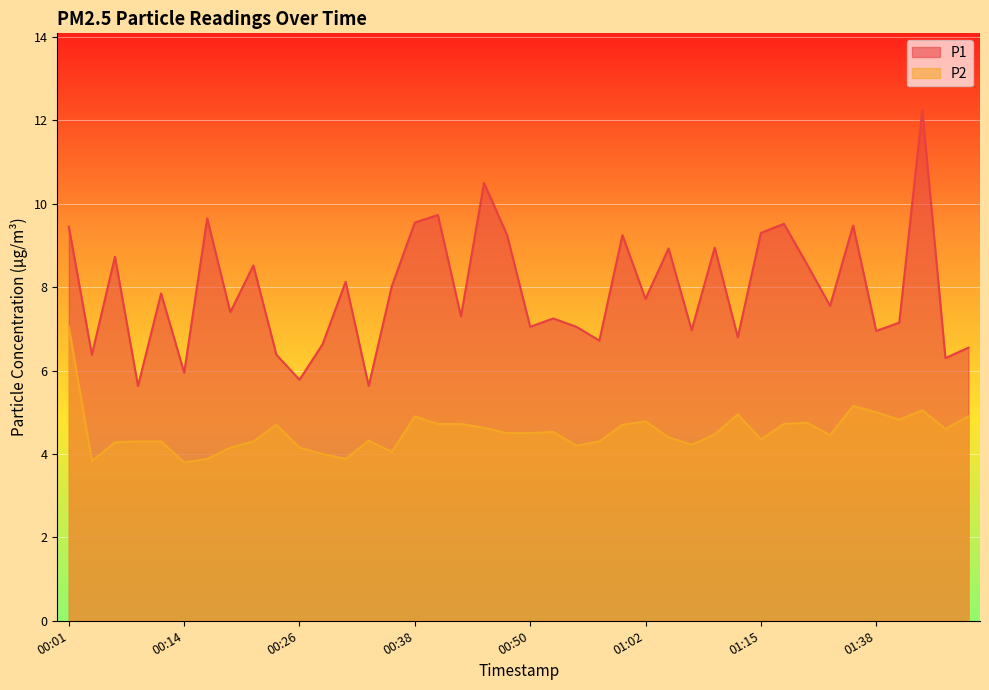

What is the label of the 38th point from the left?

01:48